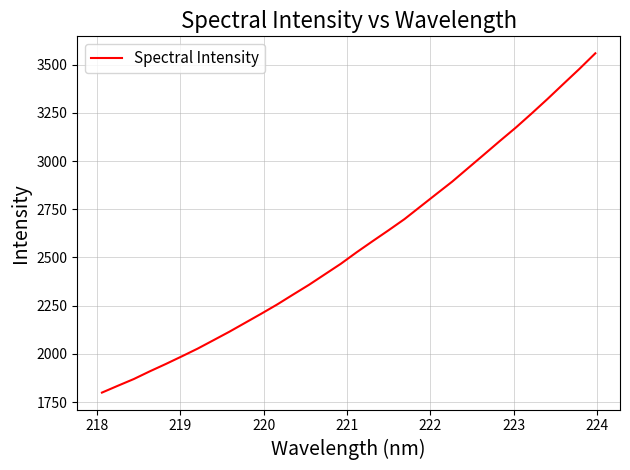

What is the maximum value shown in the chart?

3558.7